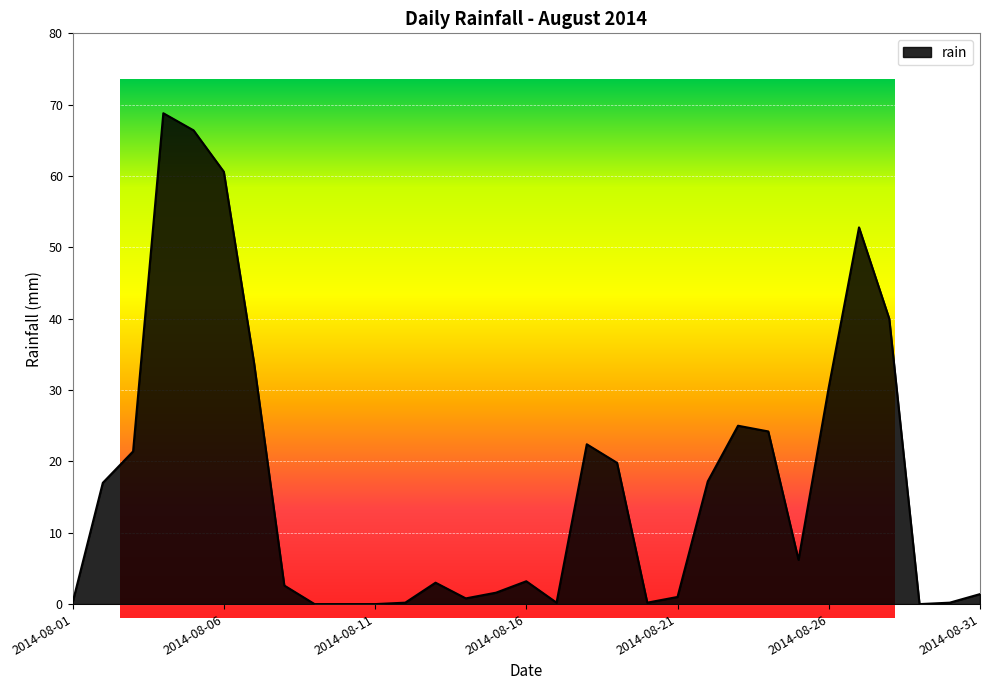

What is the maximum value shown in the chart?

68.8